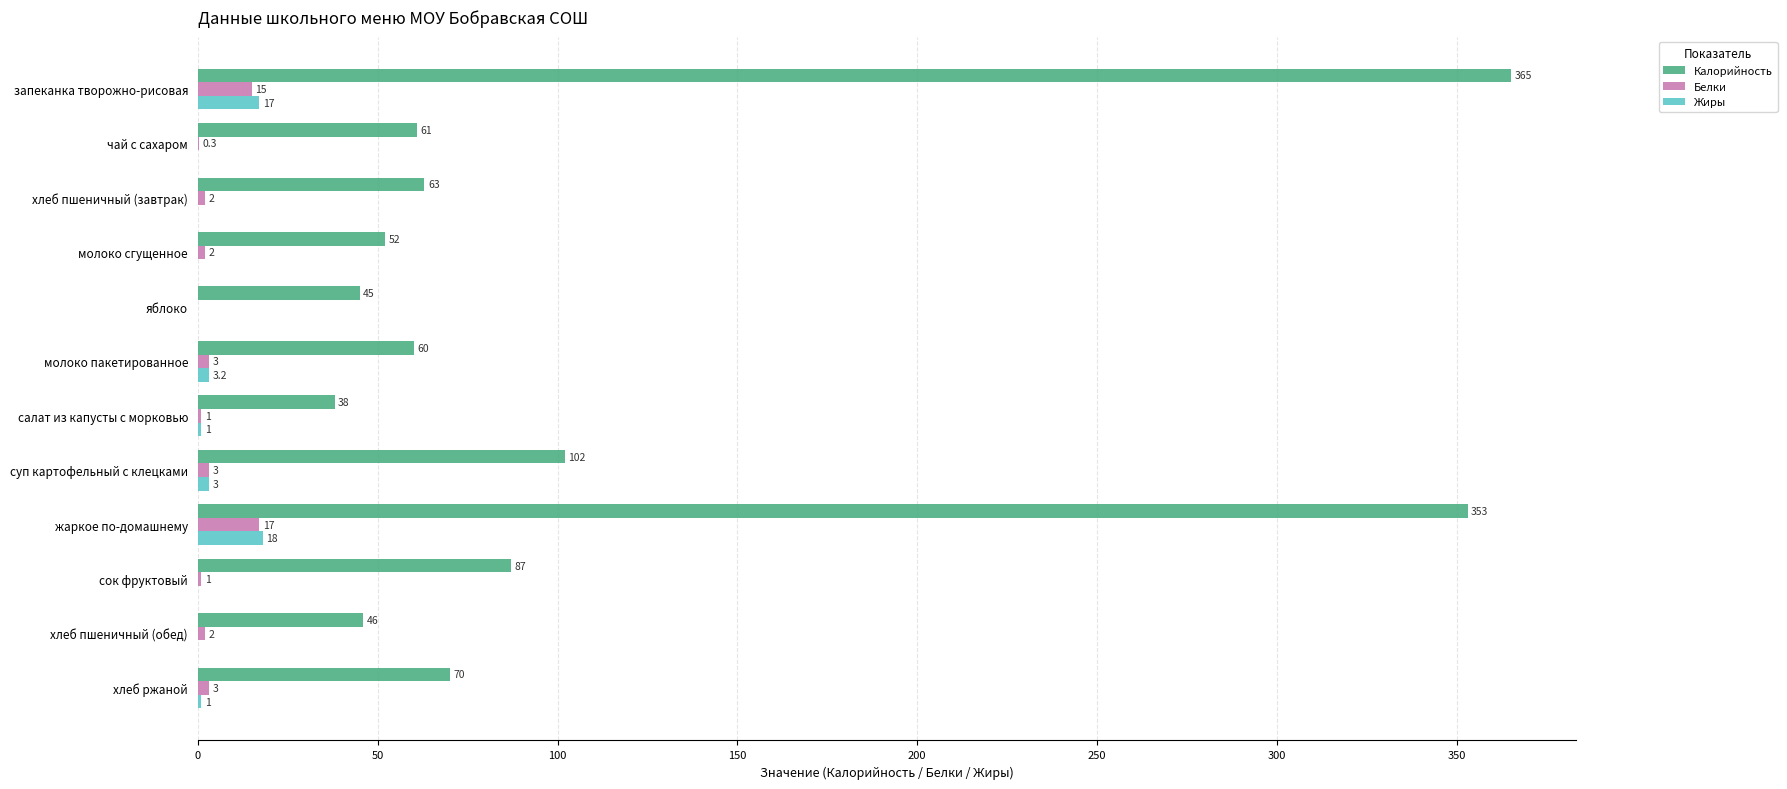

Which series has the widest spread of values?

Калорийность